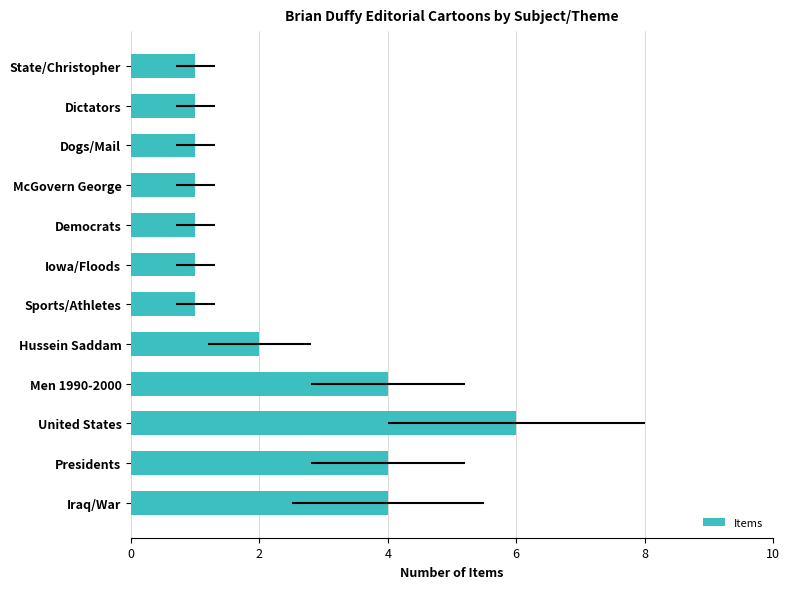

The value at Presidents is 4. True or false?

True